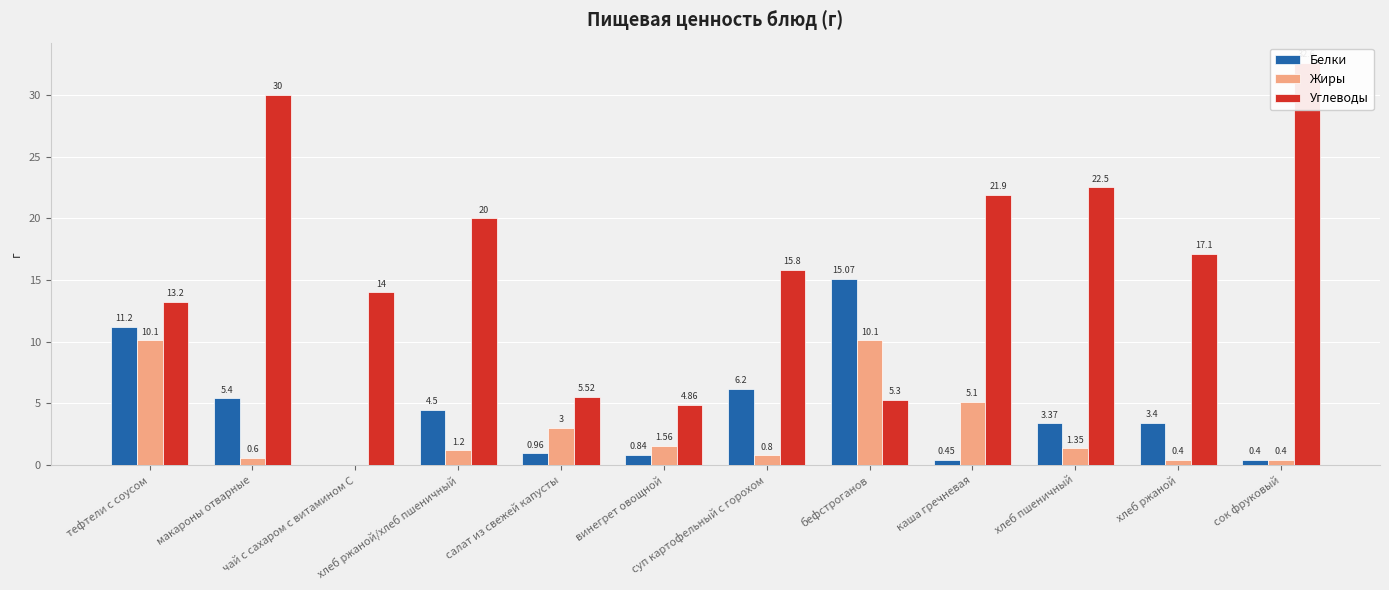

Reading right to left, extract all data points from this chart.

Белки: сок фруковый=0.4	хлеб ржаной=3.4	хлеб пшеничный=3.4	каша гречневая=0.5	бефстроганов=15.1	суп картофельный с горохом=6.2	винегрет овощной=0.8	салат из свежей капусты=1.0	хлеб ржаной/хлеб пшеничный=4.5	чай с сахаром с витамином С=0.0	макароны отварные=5.4	тефтели с соусом=11.2
Жиры: сок фруковый=0.4	хлеб ржаной=0.4	хлеб пшеничный=1.4	каша гречневая=5.1	бефстроганов=10.1	суп картофельный с горохом=0.8	винегрет овощной=1.6	салат из свежей капусты=3.0	хлеб ржаной/хлеб пшеничный=1.2	чай с сахаром с витамином С=0.0	макароны отварные=0.6	тефтели с соусом=10.1
Углеводы: сок фруковый=32.6	хлеб ржаной=17.1	хлеб пшеничный=22.5	каша гречневая=21.9	бефстроганов=5.3	суп картофельный с горохом=15.8	винегрет овощной=4.9	салат из свежей капусты=5.5	хлеб ржаной/хлеб пшеничный=20.0	чай с сахаром с витамином С=14.0	макароны отварные=30.0	тефтели с соусом=13.2